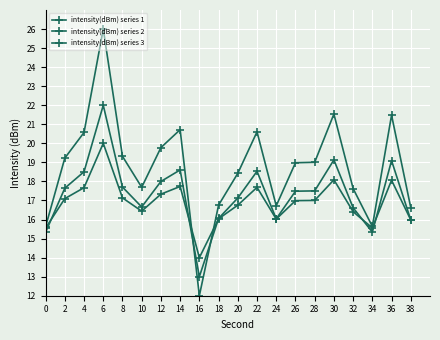

How many interior local valleys does the intensity(dBm) series 2 series have?

4